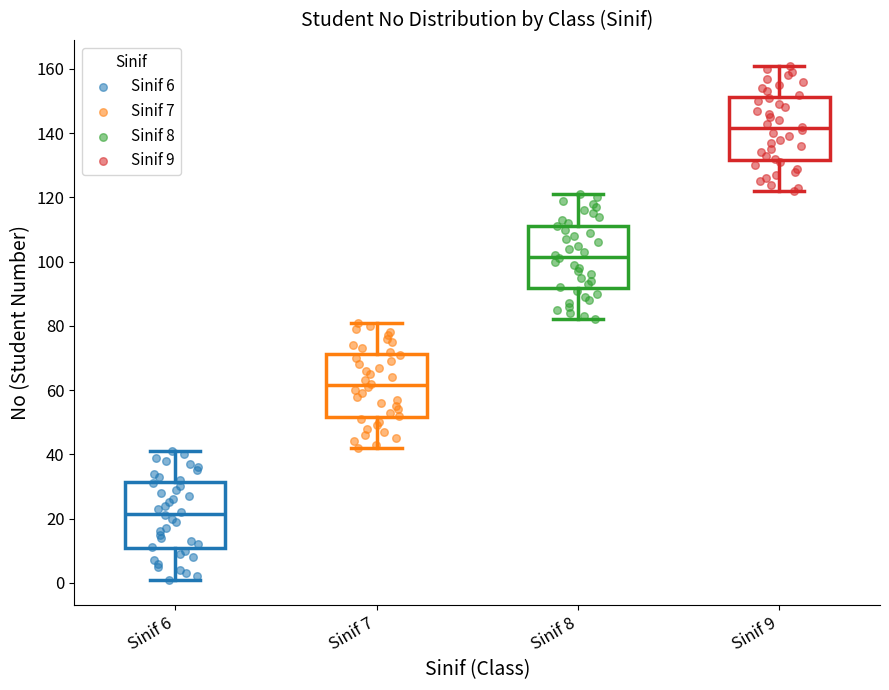

Reading left to right, read every box against the y-axis: the position of its median line, the range the box covers, and the ends of its whiskers. The values are not printed on the chart, so give them approximately, as read against the axis.

Sinif 6: median 22, box 10 to 32, whiskers 2 to 42
Sinif 7: median 62, box 52 to 72, whiskers 42 to 82
Sinif 8: median 102, box 92 to 112, whiskers 82 to 122
Sinif 9: median 142, box 132 to 152, whiskers 122 to 162